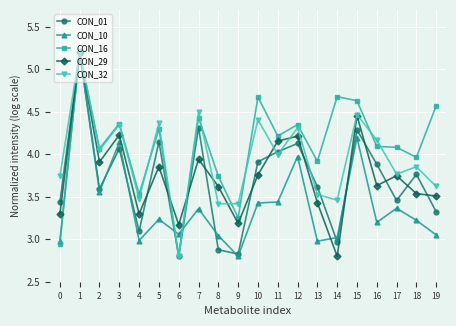

The CON_16 series shows 4.7 at 14. True or false?

True